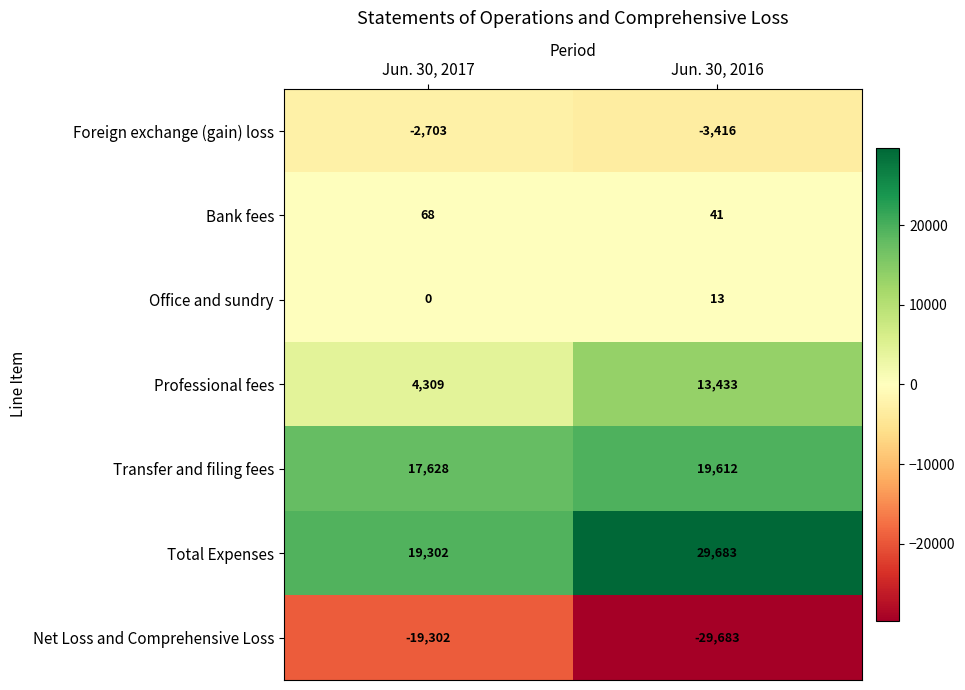

At how many categories does at least one series exceed 9059?

2